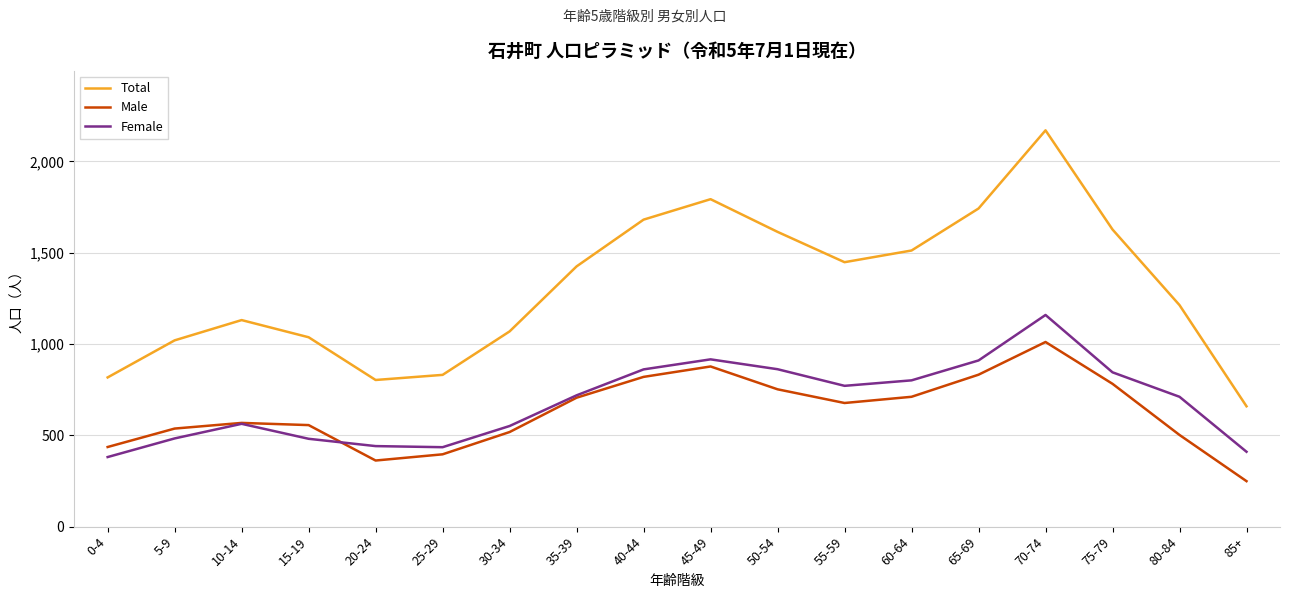

What is the difference between the Male values at 40-44 and 80-84?

318